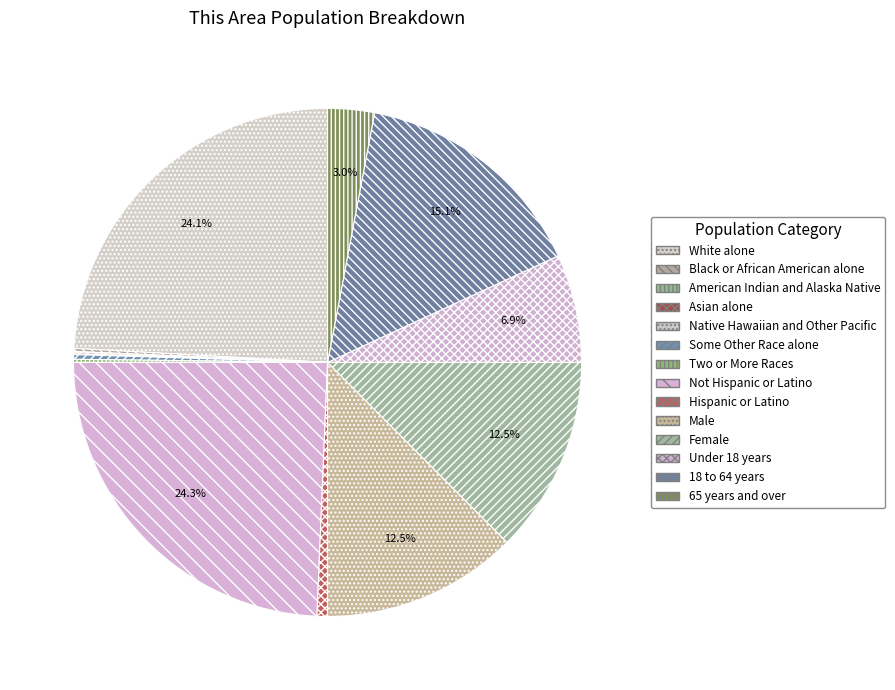

Which category has the biggest portion of the pie?

Not Hispanic or Latino